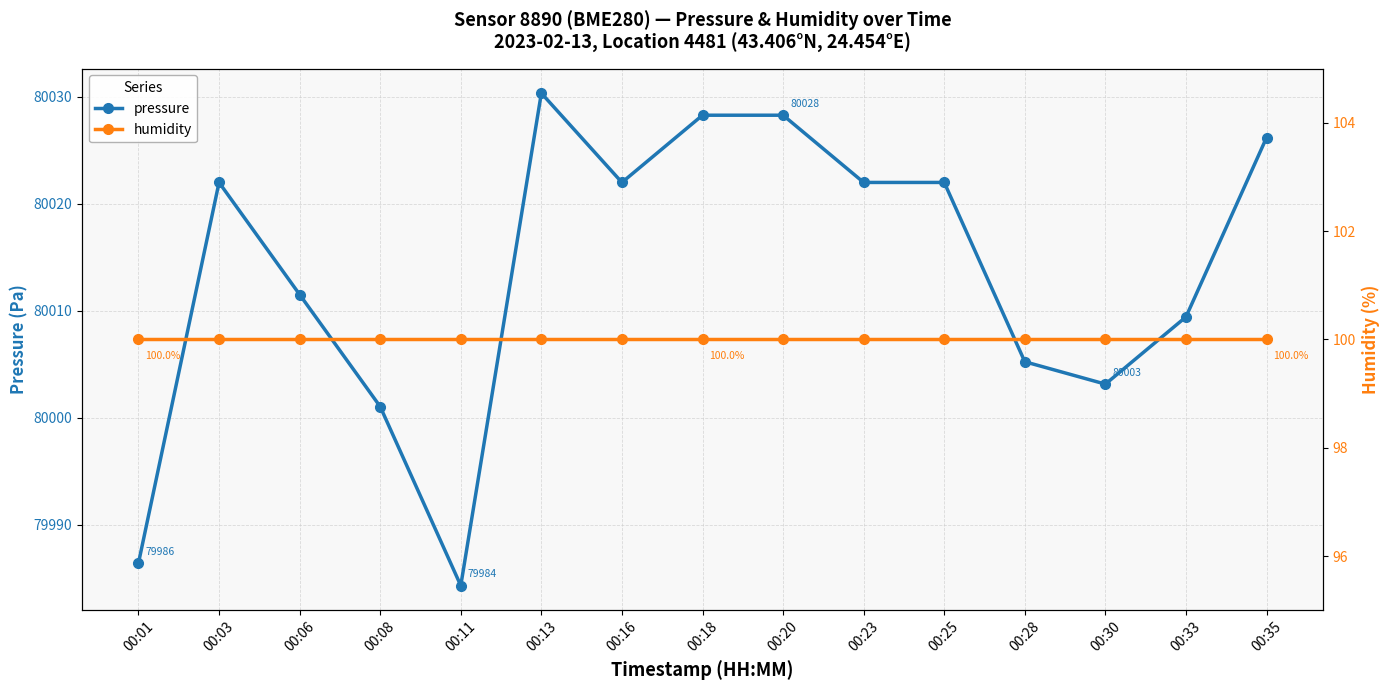

How many lines are shown in the chart?

2